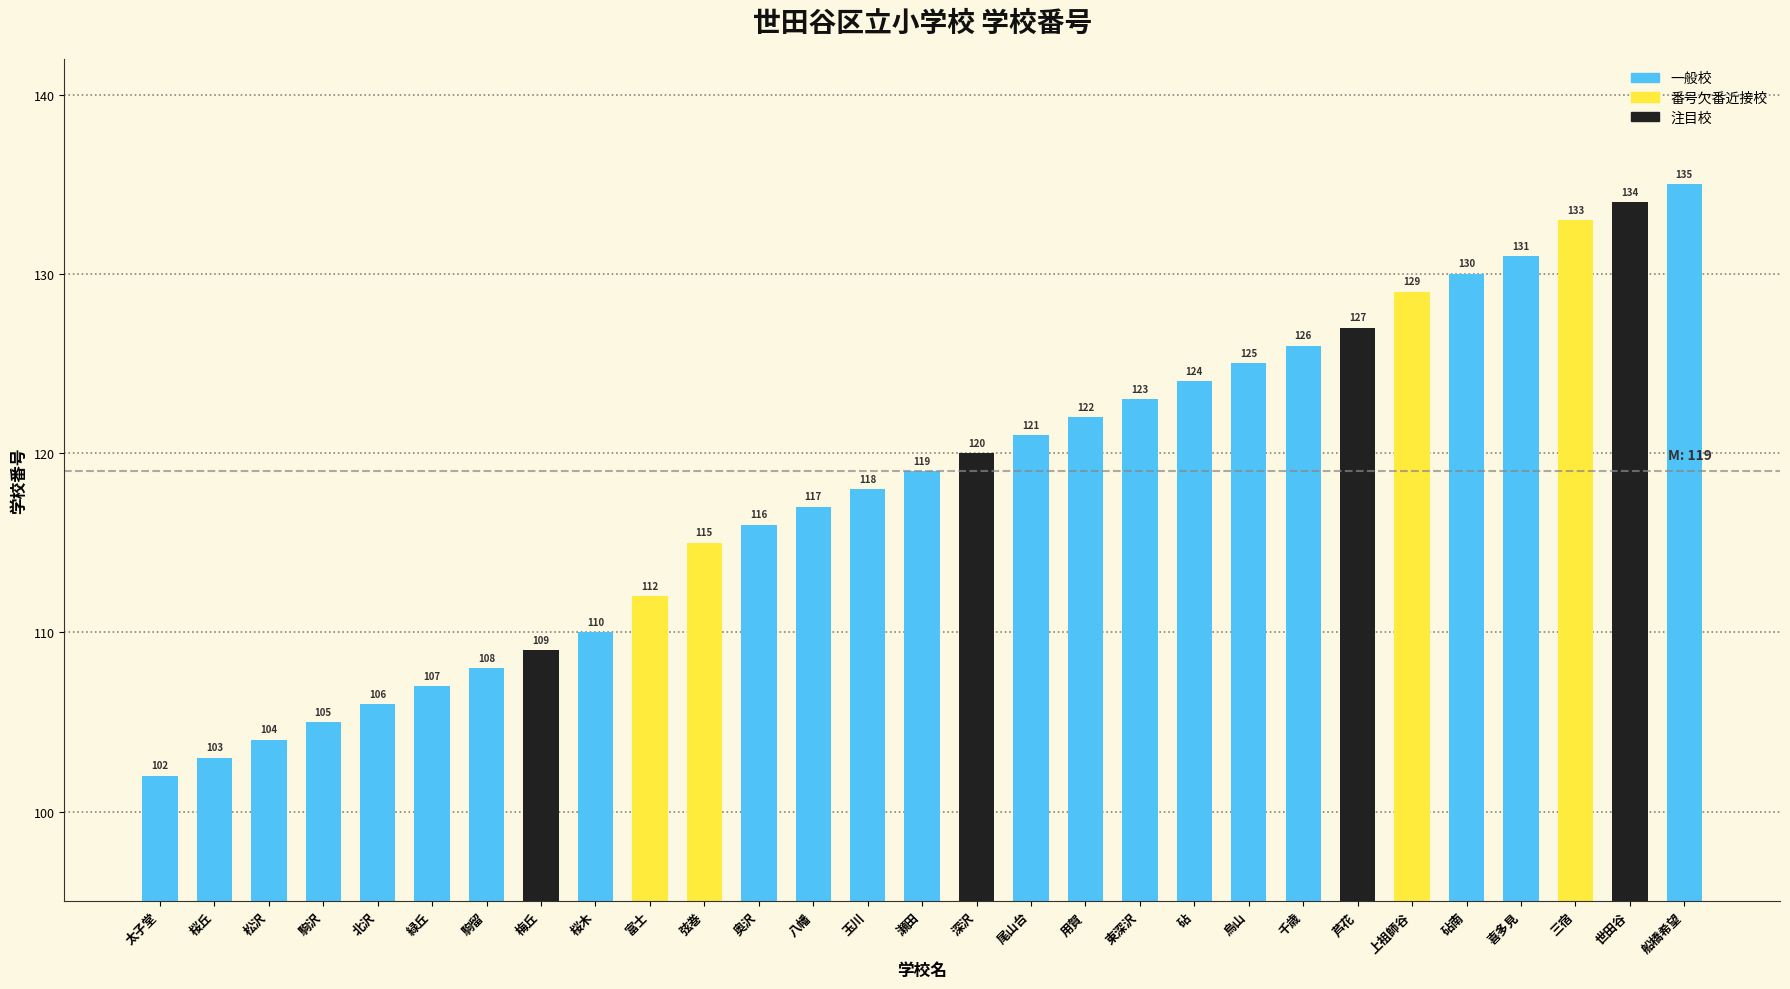

The chart shows a value of 116 at 奥沢. True or false?

True